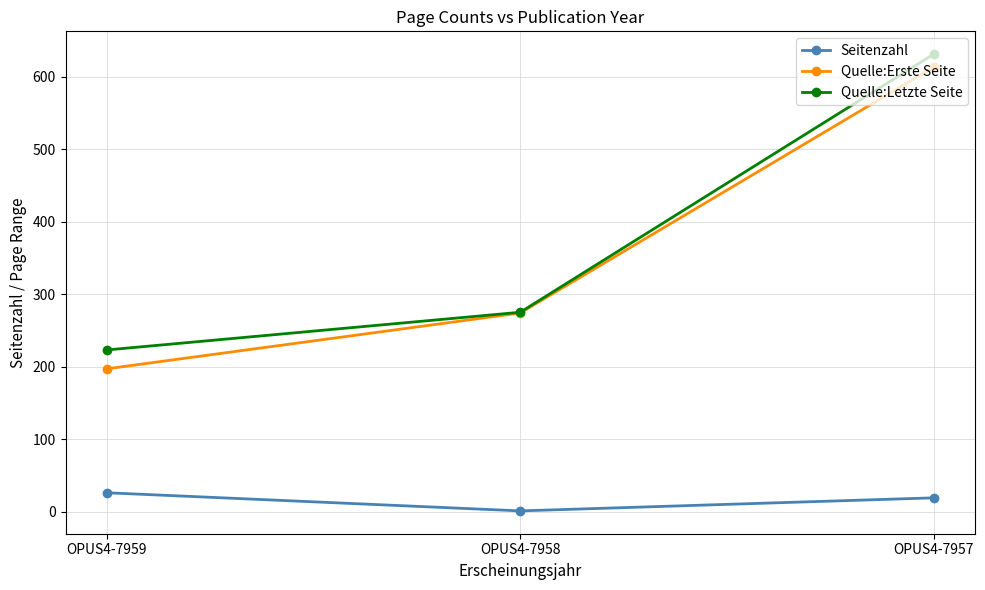

Reading left to right, what are all the values shown in this chart?

Seitenzahl: 26	1	19
Quelle:Erste Seite: 197	274	613
Quelle:Letzte Seite: 223	275	631